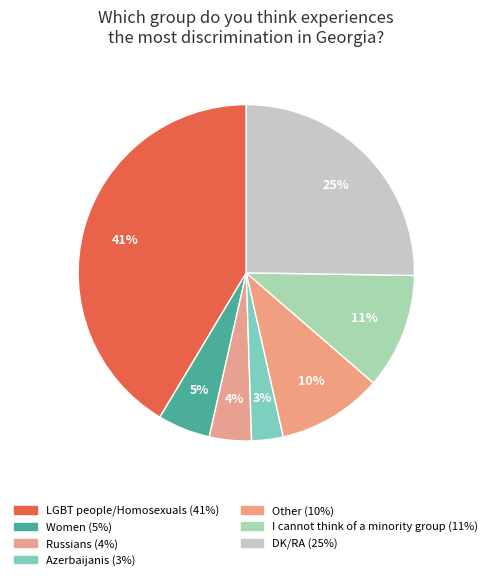

True or false: Russians accounts for 1% of the total.

False